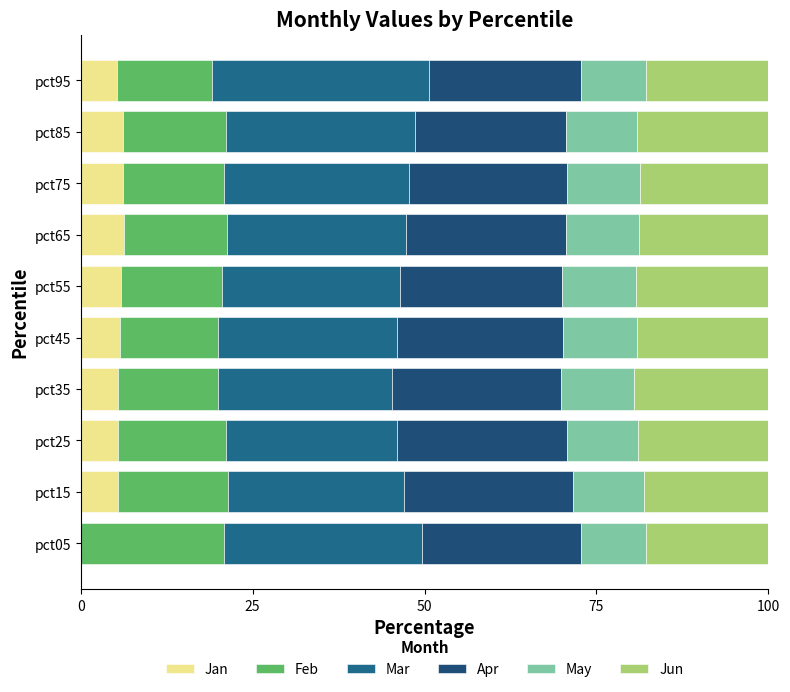

How many series are shown in this chart?

6